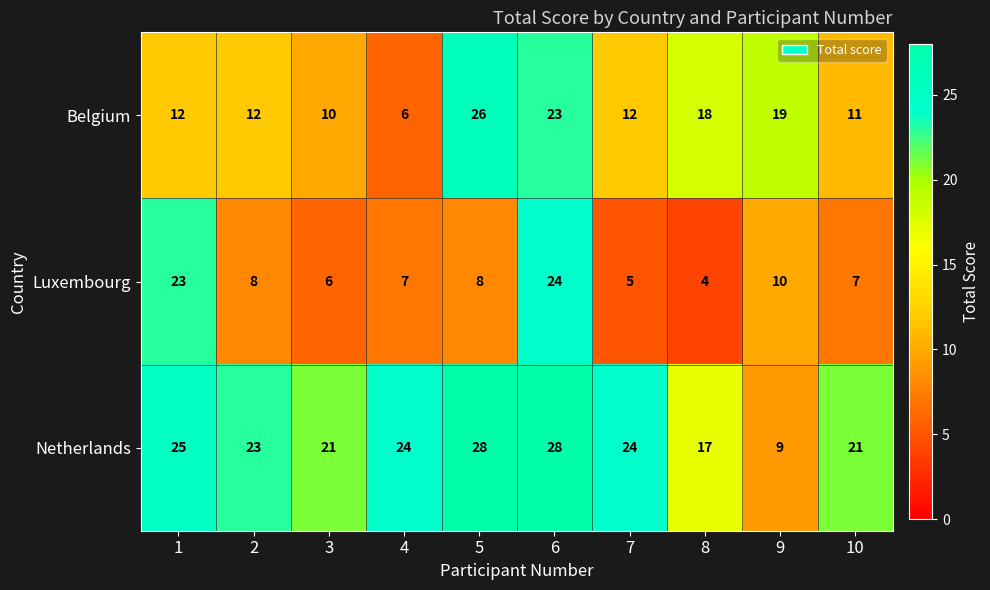

What is the difference between the second highest and minimum values in the Belgium series?

17